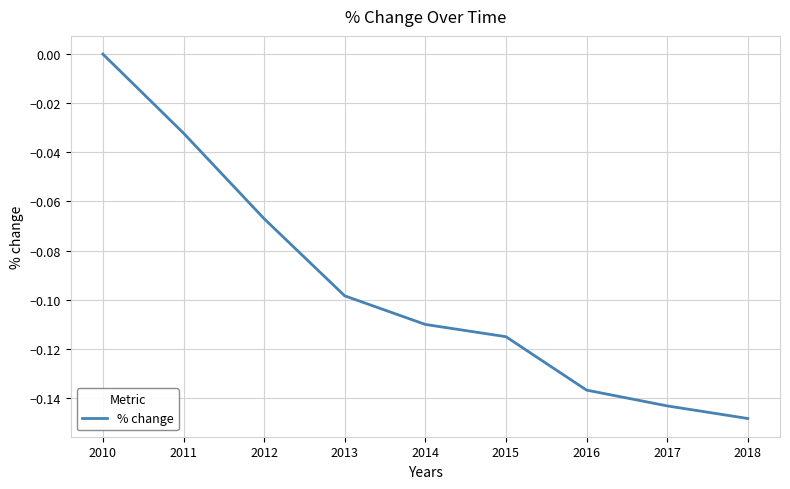

At which label is the value closest to 0?

2010